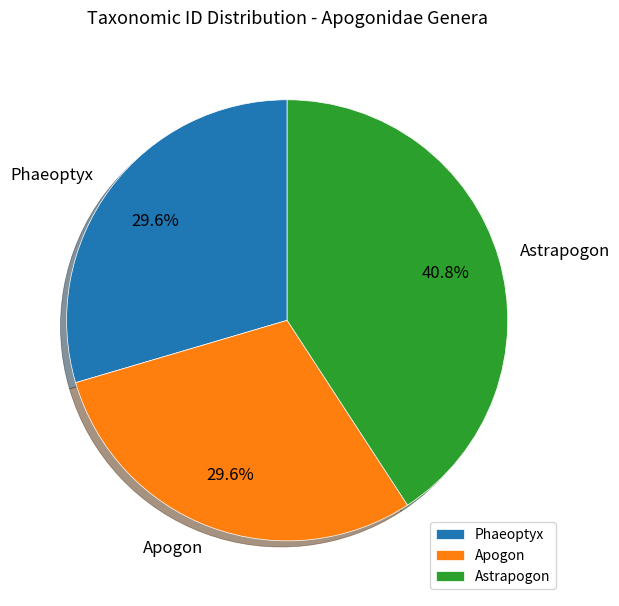

What percentage do Astrapogon and Phaeoptyx together represent?

70.4%